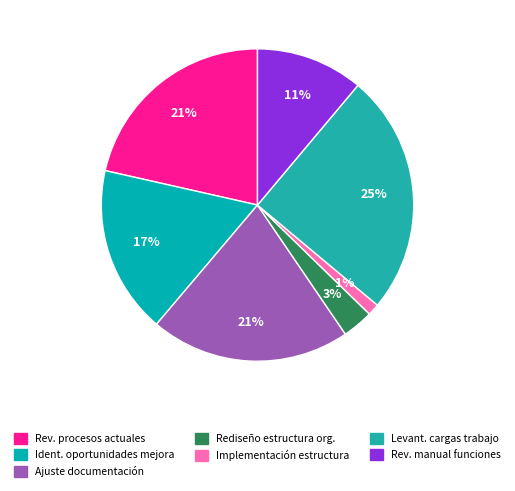

What is the smallest slice in the pie chart?

Implementación estructura